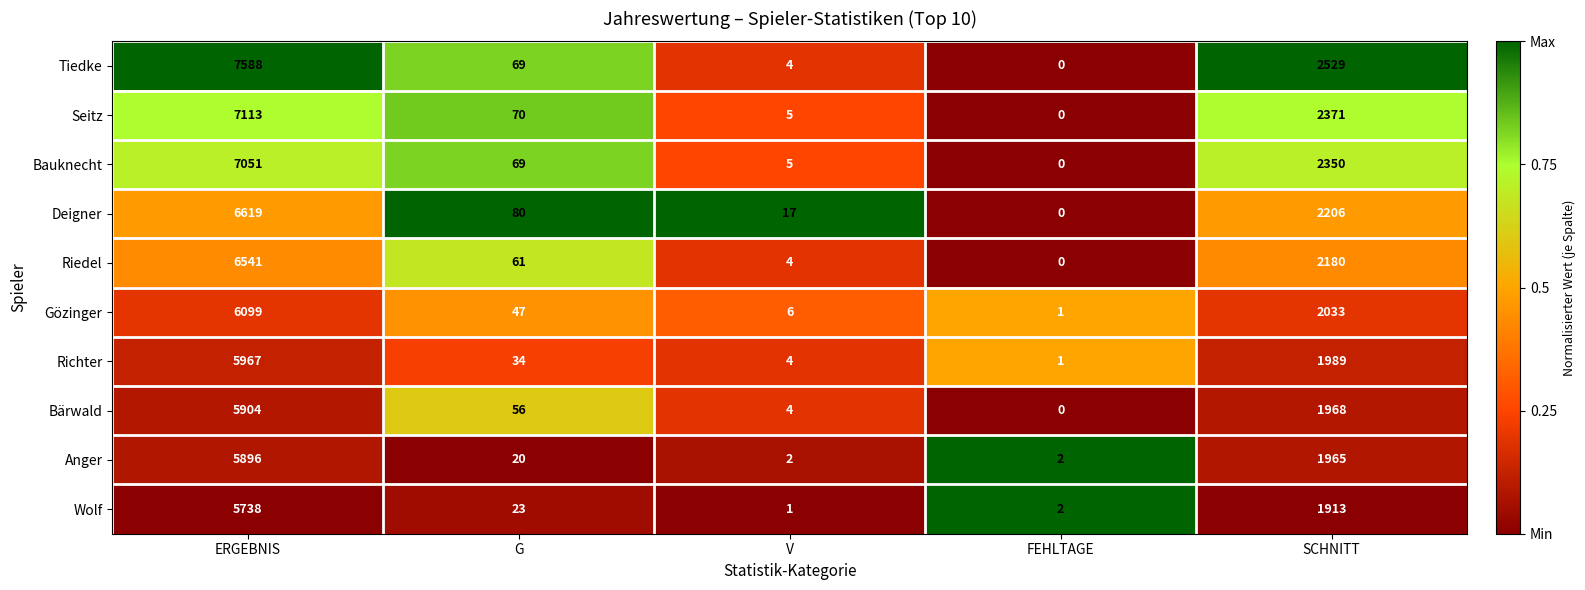

True or false: Tiedke has a value of 69 at G.

True